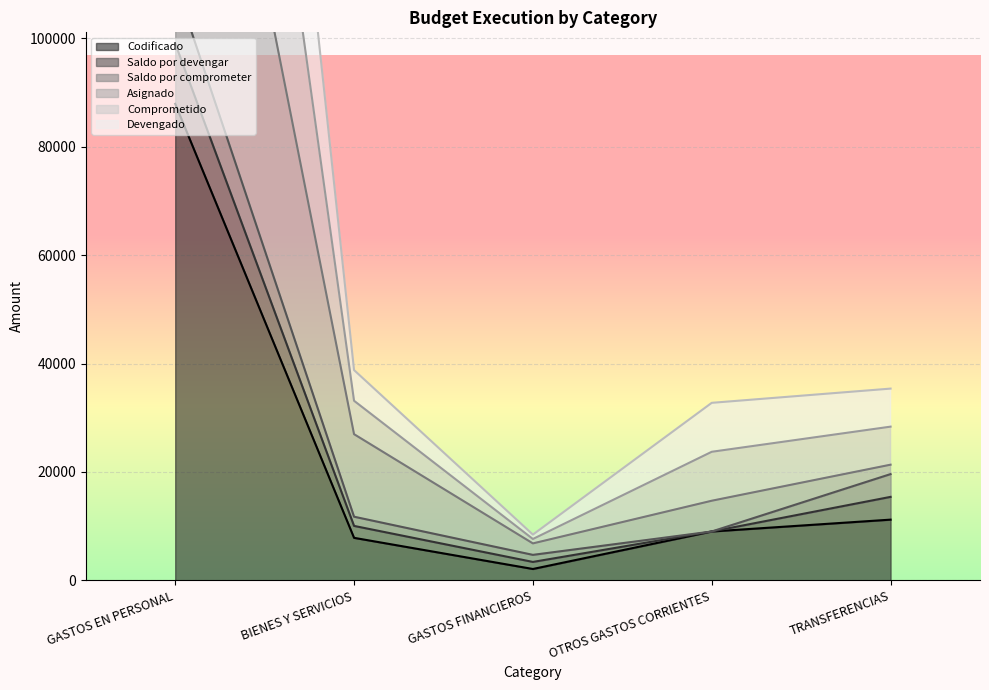

What is the lowest value of the Codificado series?

2114.3